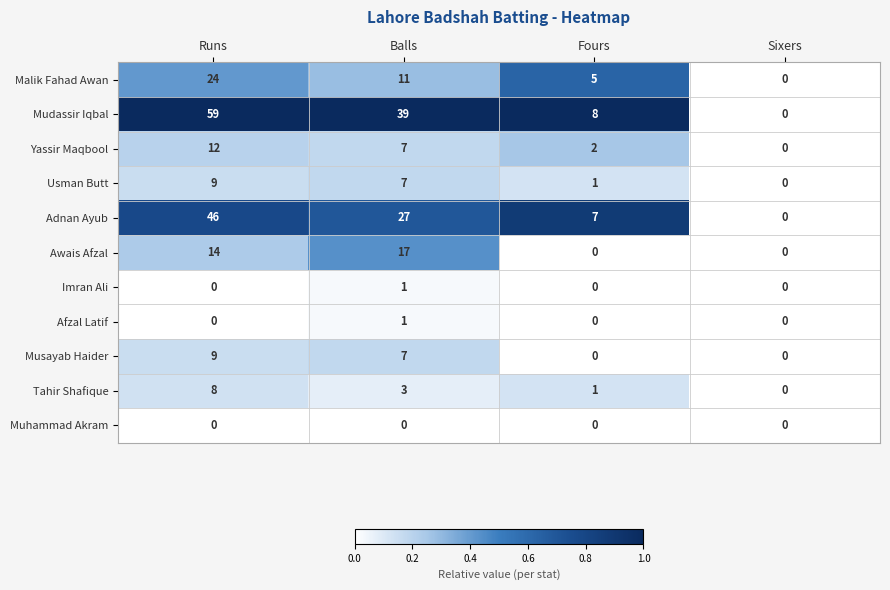

Is the value of Malik Fahad Awan at Balls greater than the value of Awais Afzal at Runs?

No